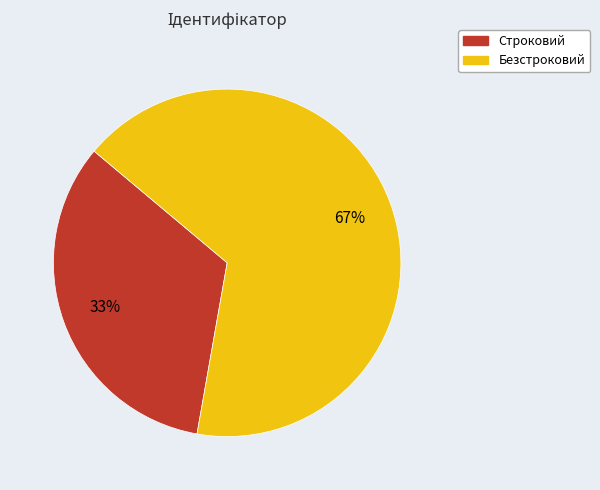

Rank the categories by value from highest to lowest.

Безстроковий, Строковий